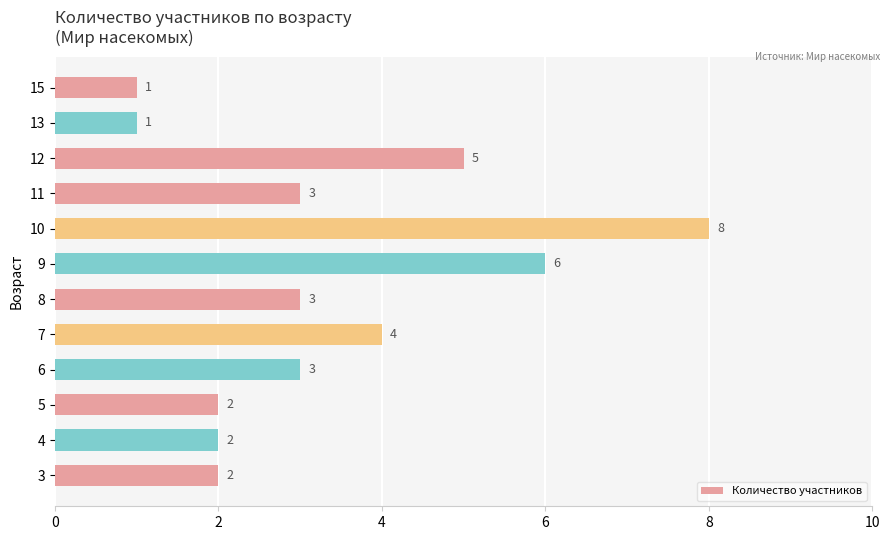

Between 11 and 9, which is larger?

9